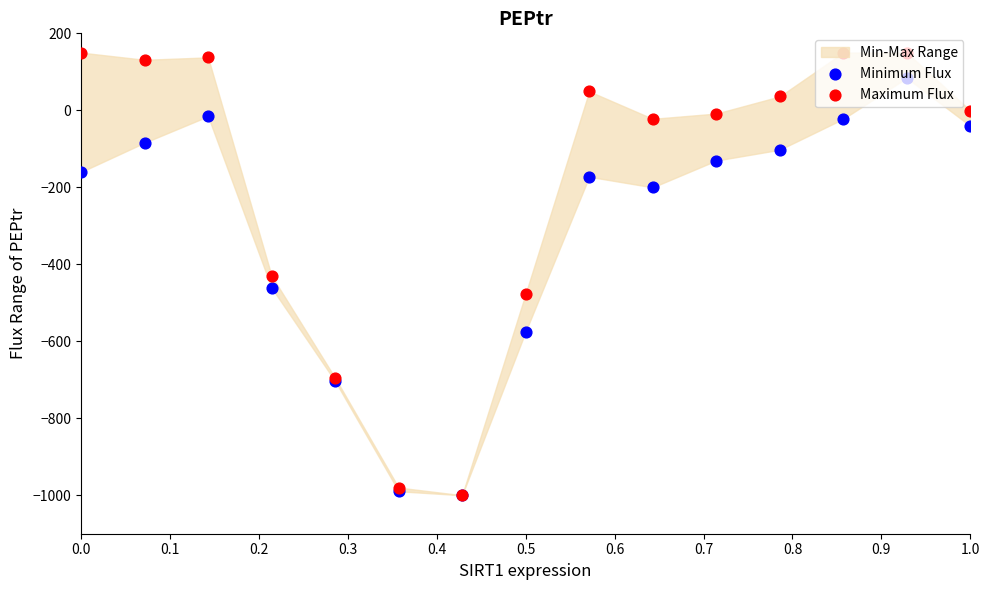

Which series has the largest total across all categories?

Maximum Flux